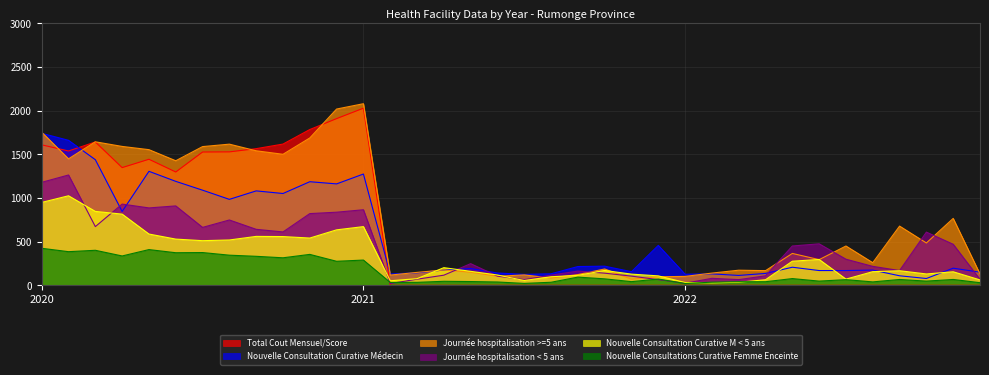

What is the total value across all series at 4?

6183.1